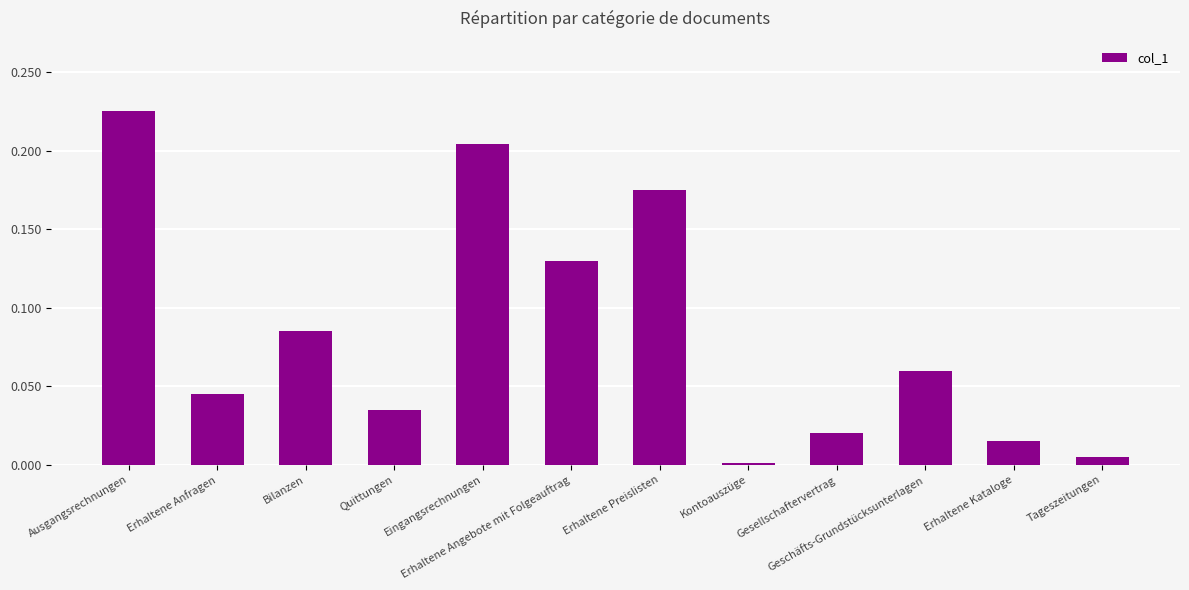

What is the sum of all values?

1.0